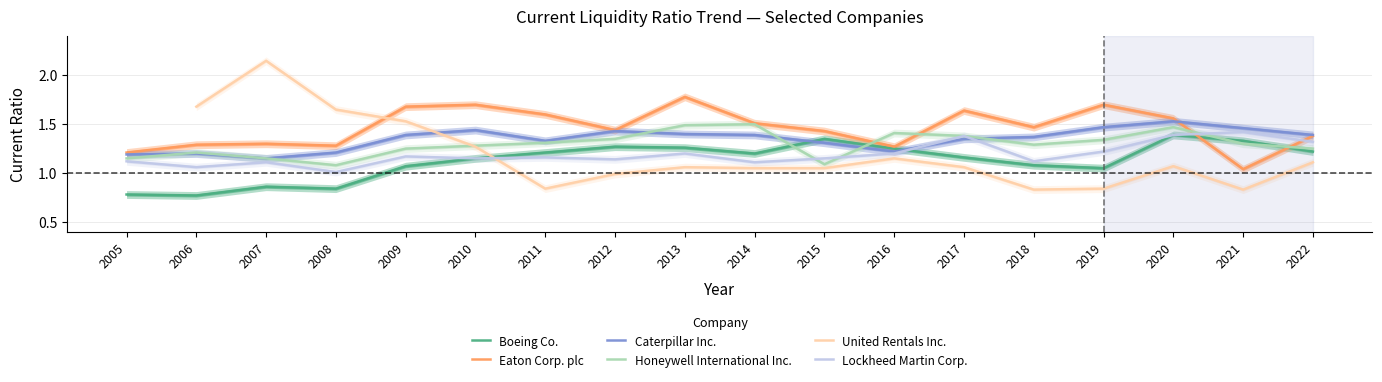

At 2015, list the series in order from smallest to largest.

United Rentals Inc., Honeywell International Inc., Lockheed Martin Corp., Caterpillar Inc., Boeing Co., Eaton Corp. plc